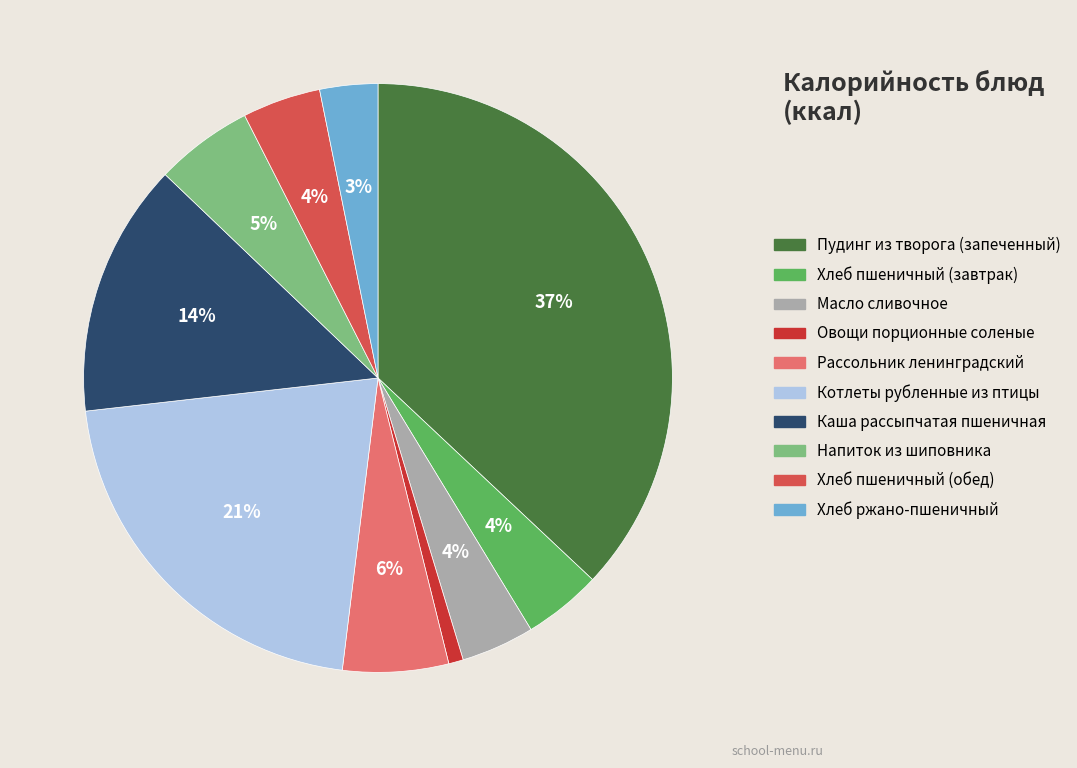

Do Хлеб ржано-пшеничный and Пудинг из творога (запеченный) together represent more than half of the pie?

No